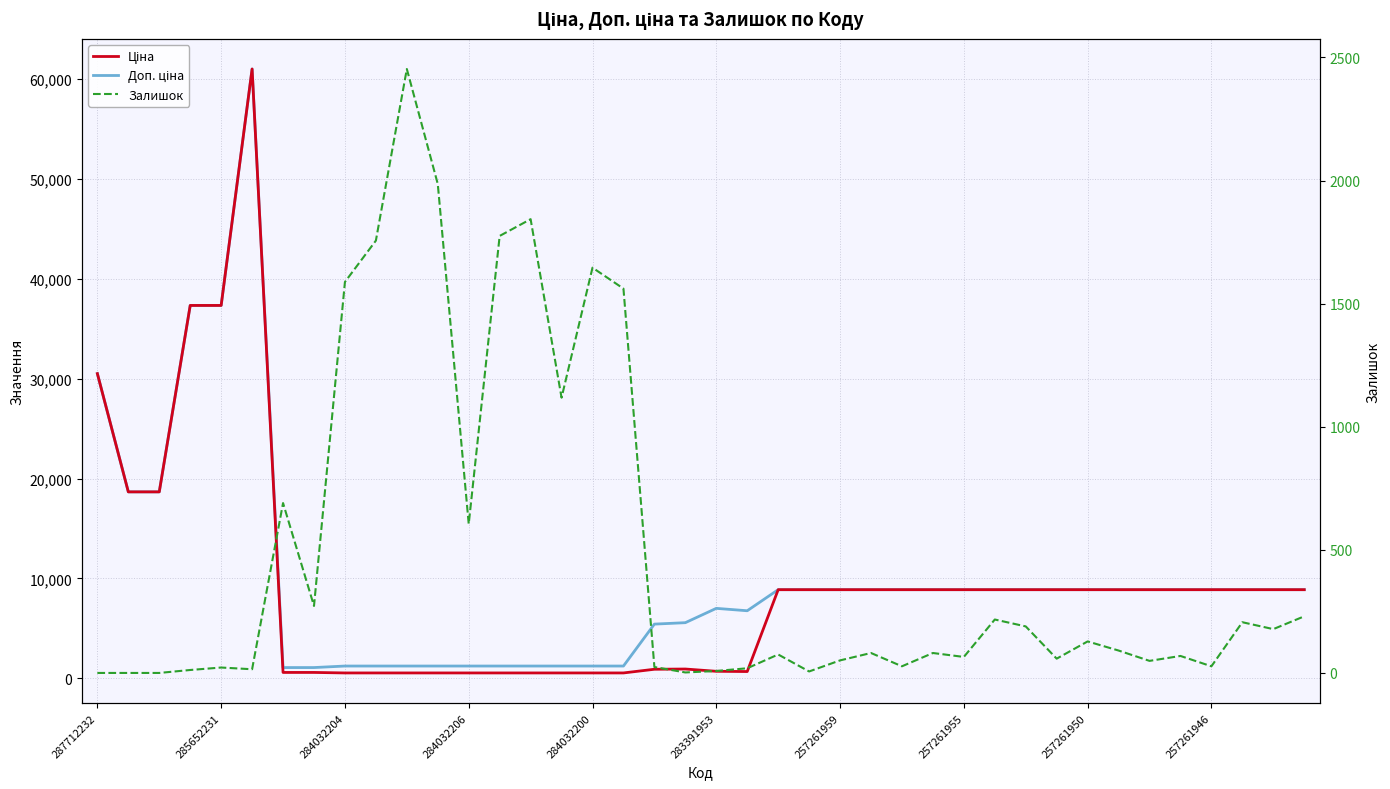

What is the sum of all Ціна values?

373044.0